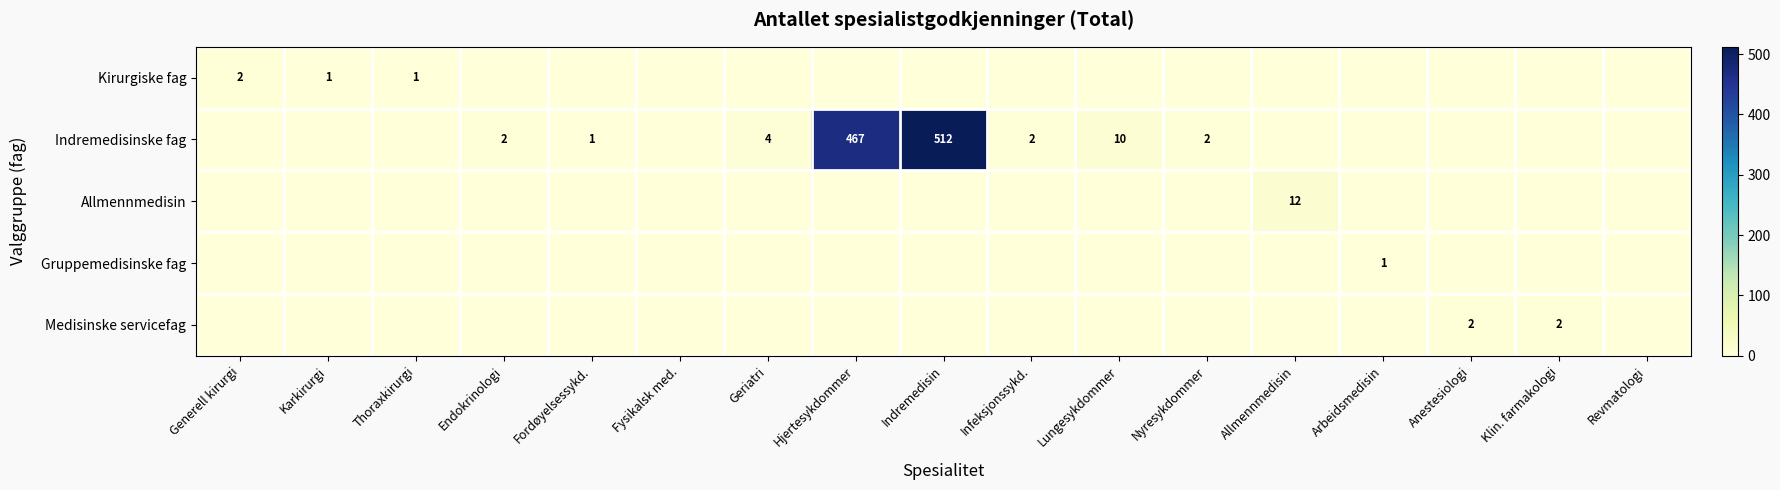

True or false: Gruppemedisinske fag has a value of 0 at Klin. farmakologi.

False